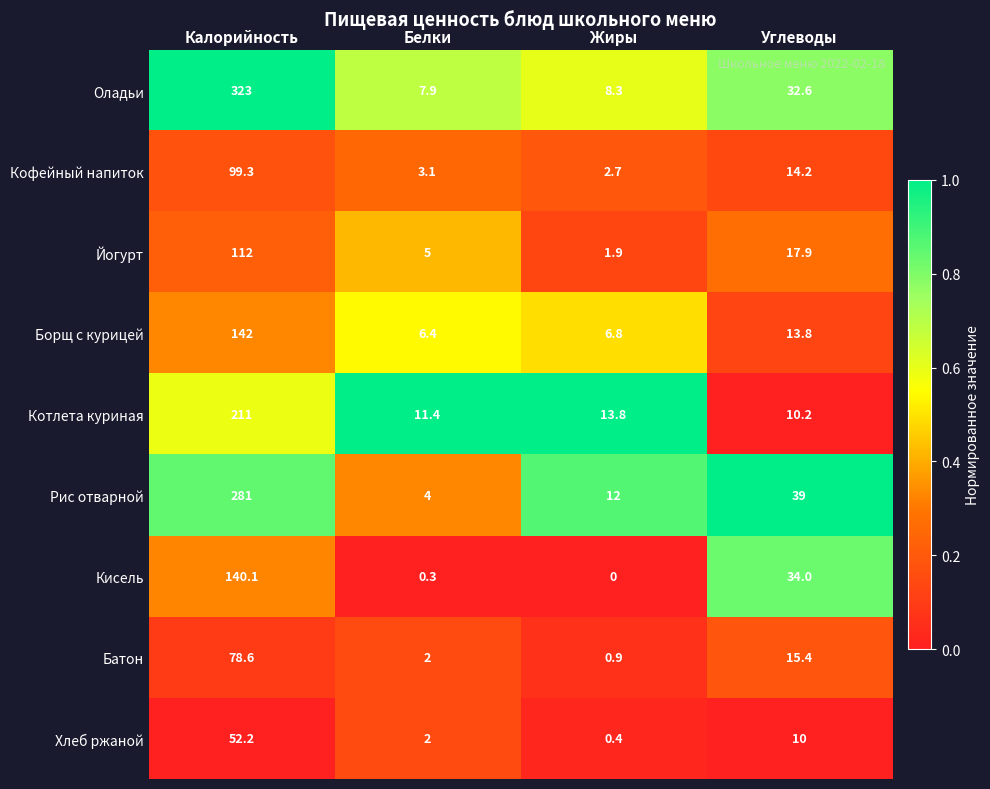

Which series has the widest spread of values?

Оладьи